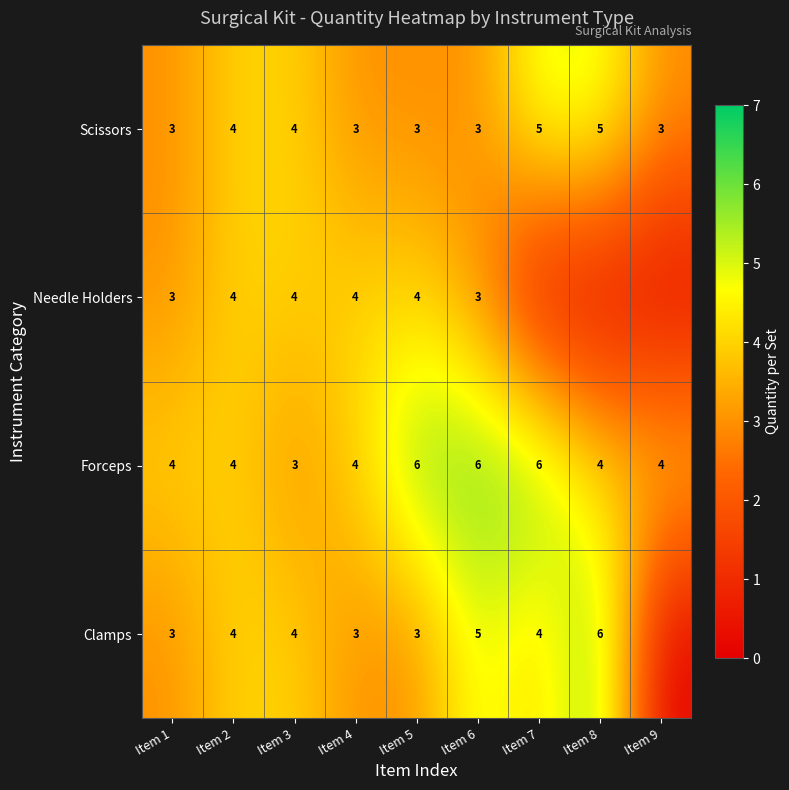

What is the sum of the Scissors values at Item 7 and Item 1?

8